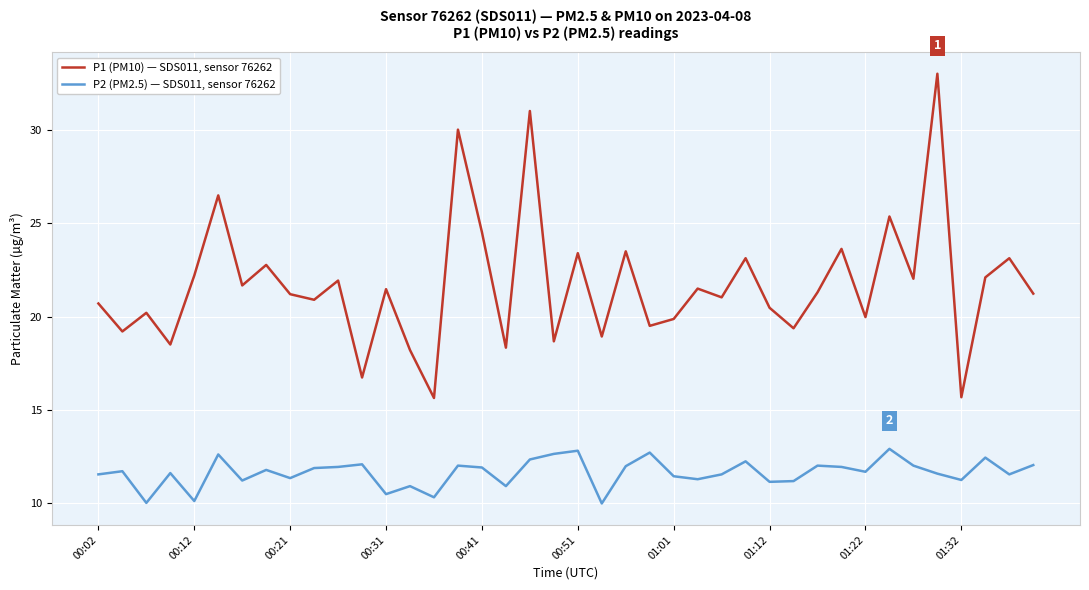

Which series has the largest total across all categories?

P1 (PM10) — SDS011, sensor 76262